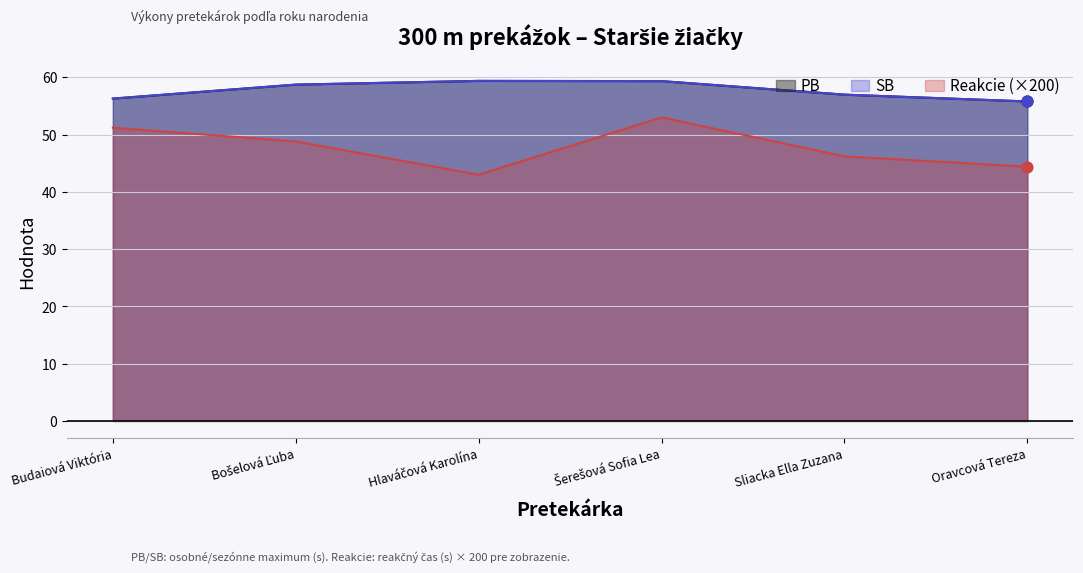

What is the total value across all series at Šerešová Sofia Lea?

171.7